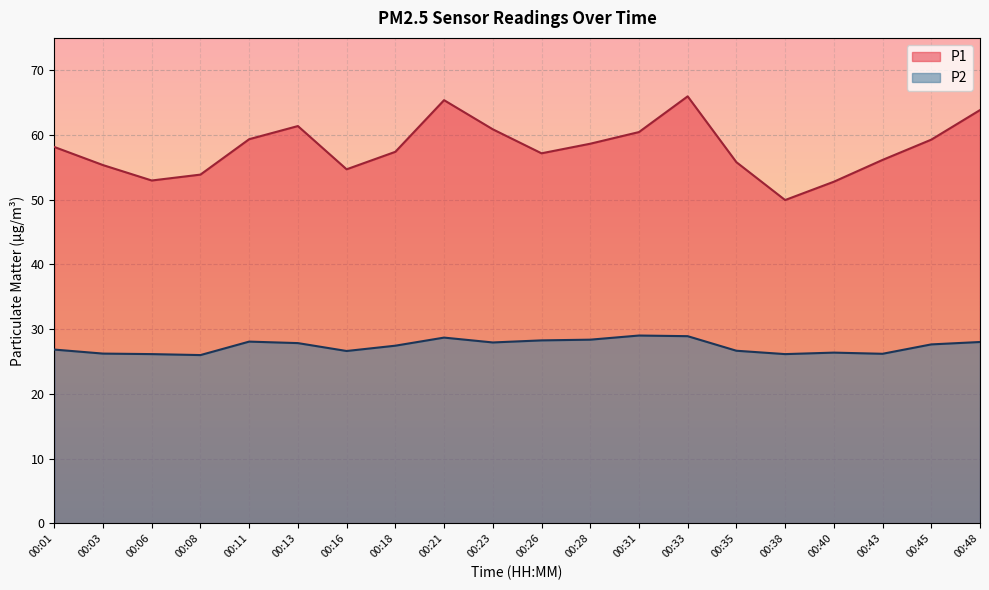

Where does the P2 series first go above 27?

00:11